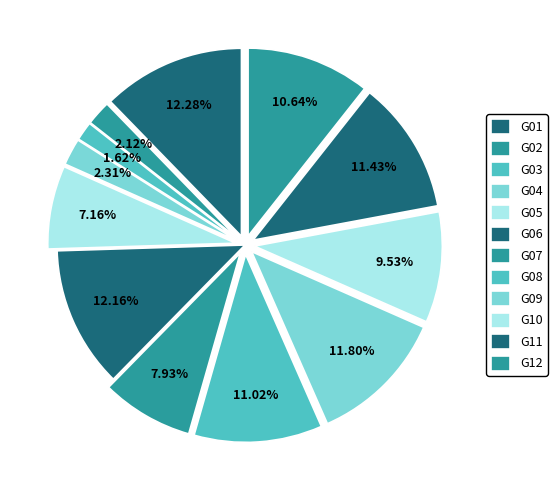

Combined, what portion of the pie is G01 and G02?

14.4%